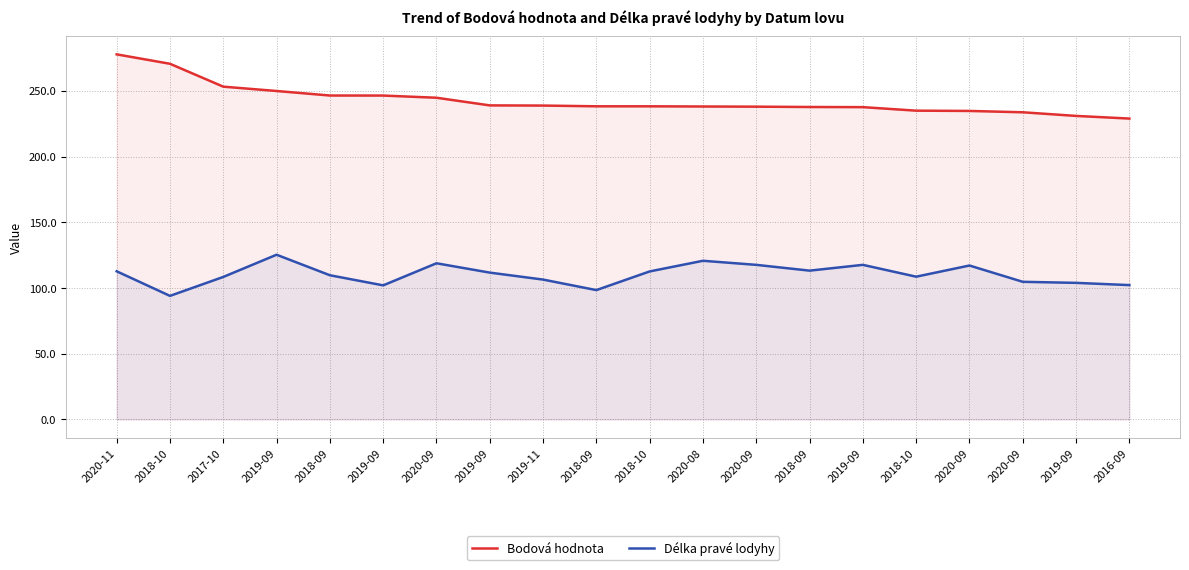

What is the total value across all series at 2020-09?

363.5